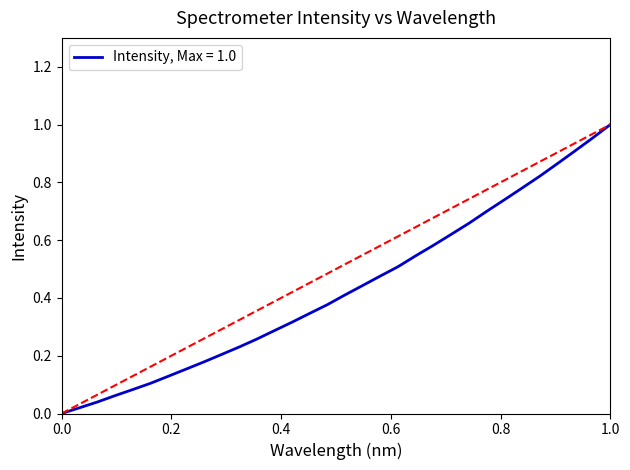

True or false: the data has more than 0 interior local peaks.

False